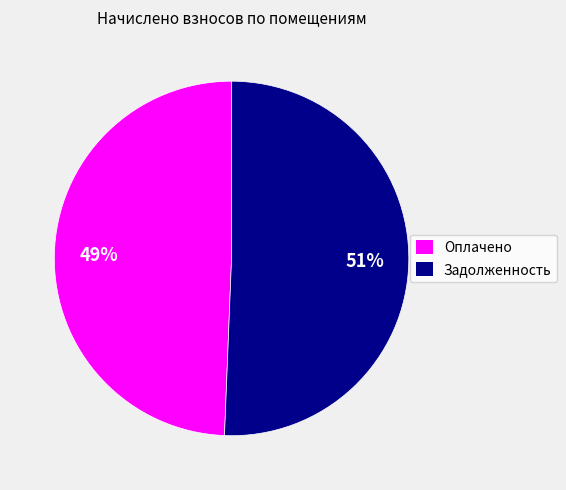

What is the largest slice in the pie chart?

Задолженность